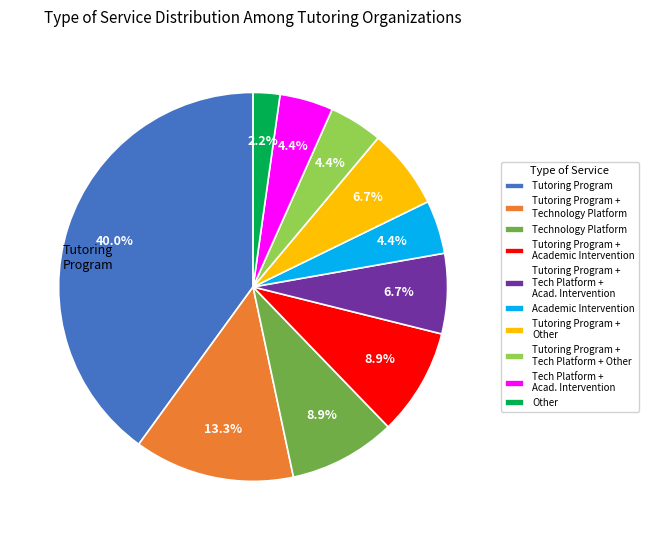

How much of the chart is everything except Tutoring Program + Technology Platform?

86.7%